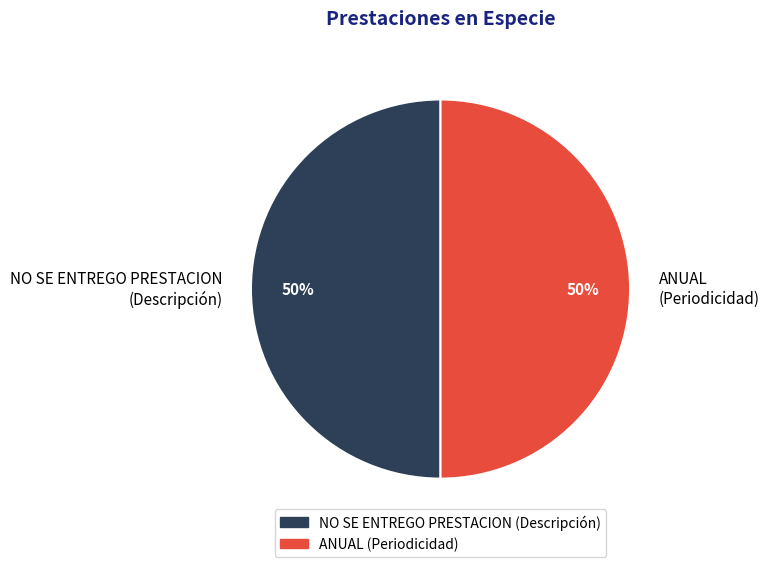

Combined, do NO SE ENTREGO PRESTACION (Descripción) and ANUAL (Periodicidad) account for over 50%?

Yes